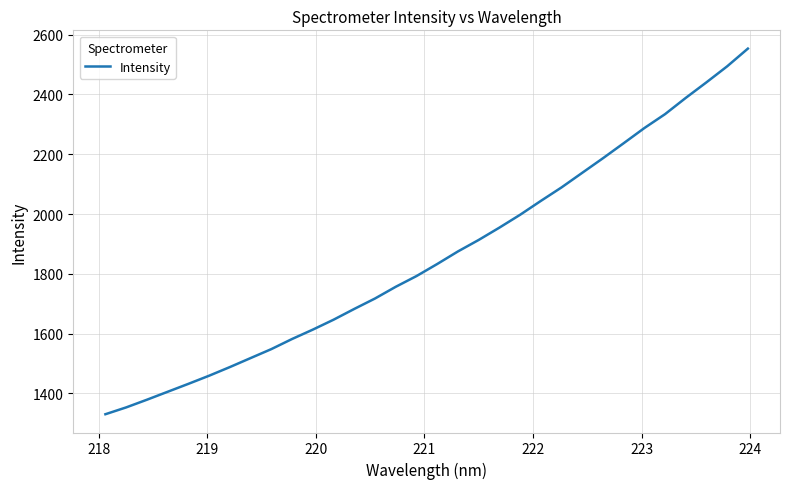

What is the maximum value shown in the chart?

2553.2